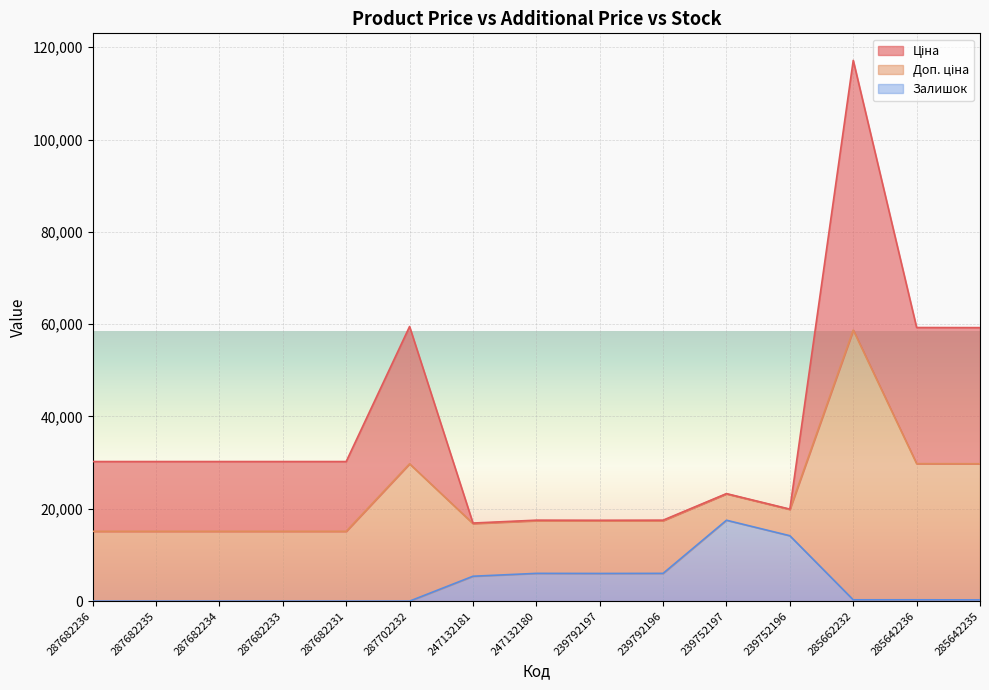

True or false: Залишок and Доп. ціна cross at least once.

False